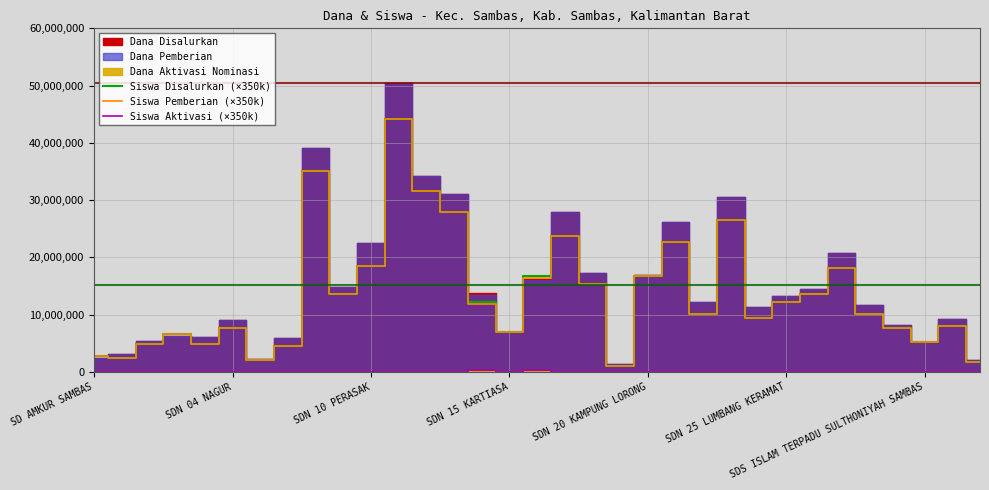

True or false: Siswa Pemberian (×350k) and Siswa Aktivasi (×350k) intersect in this chart.

False